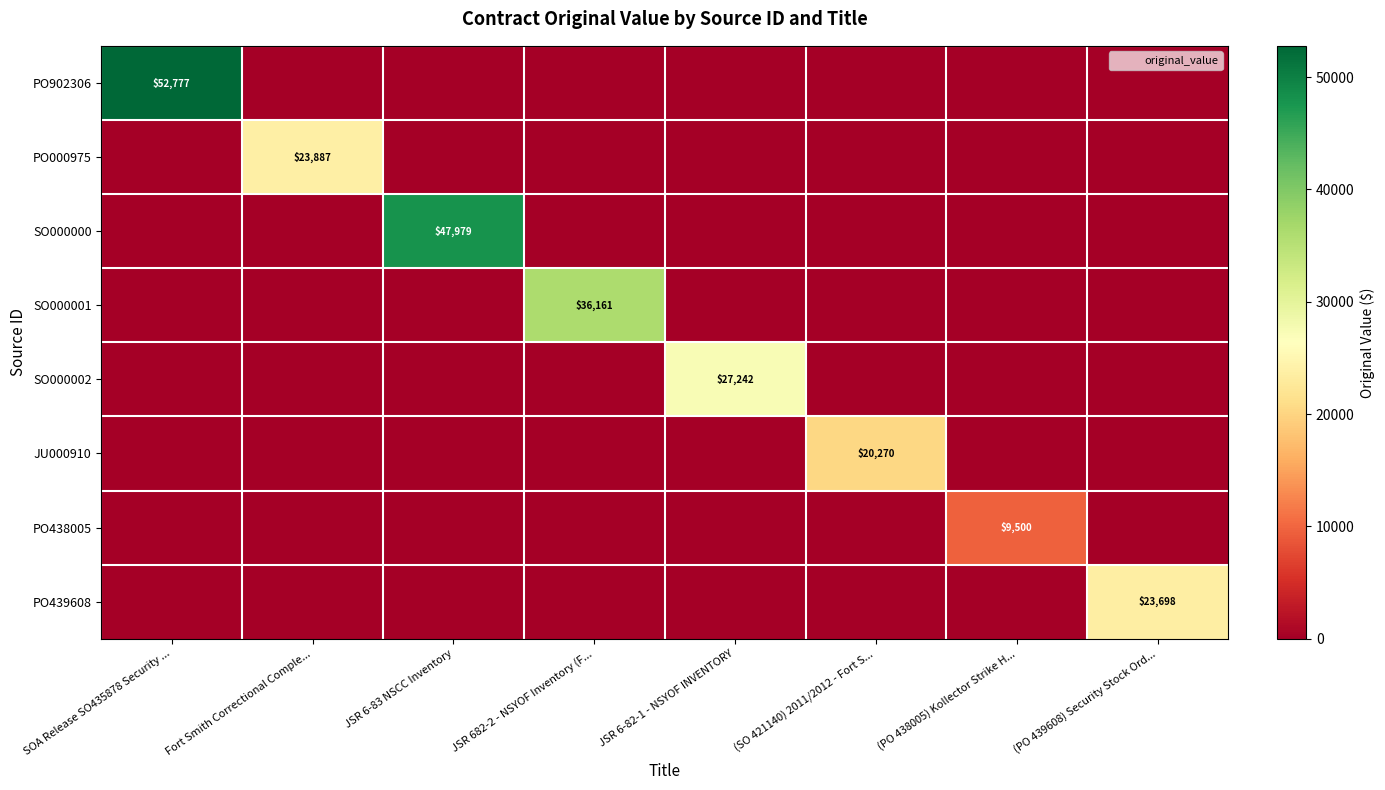

At which label is PO438005 closest to 4750?

SOA Release SO435878 Security ...